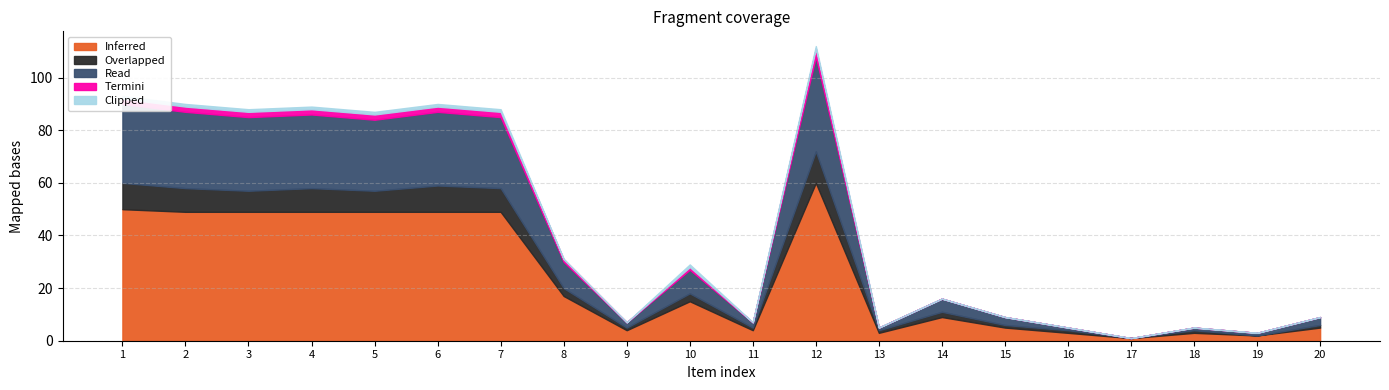

Which category has the lowest value across all series?

17